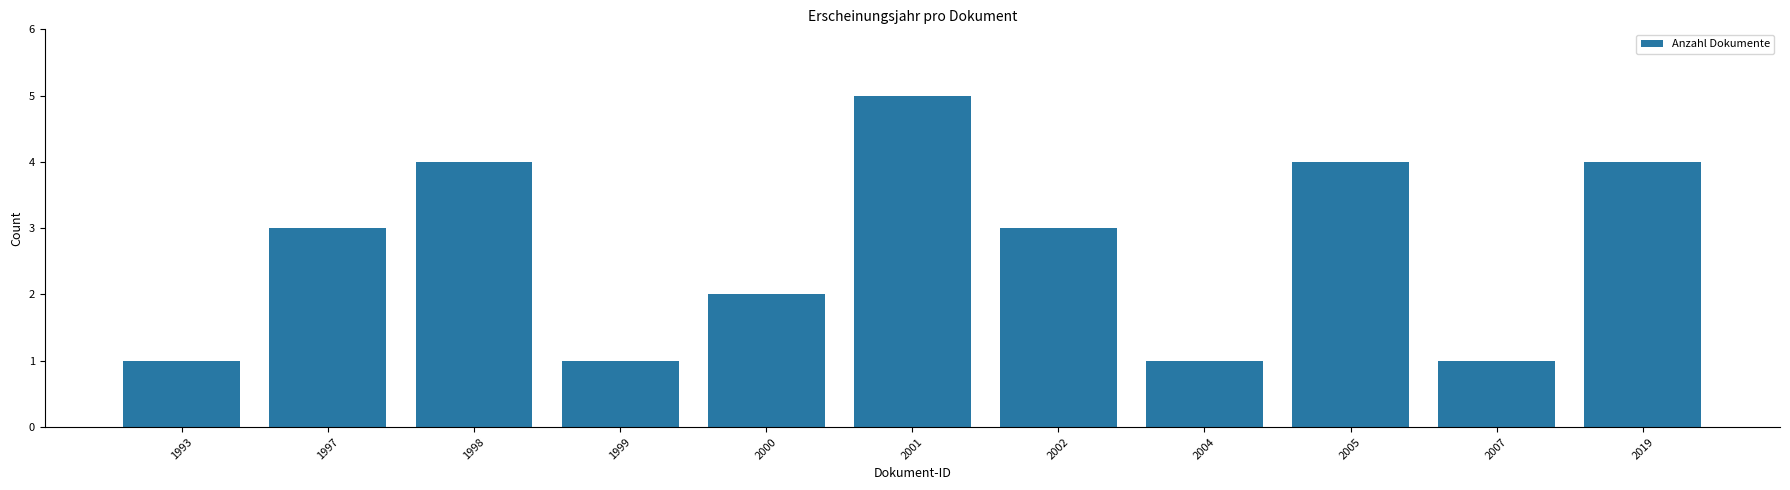

What is the value of the 4th bar from the left?

1